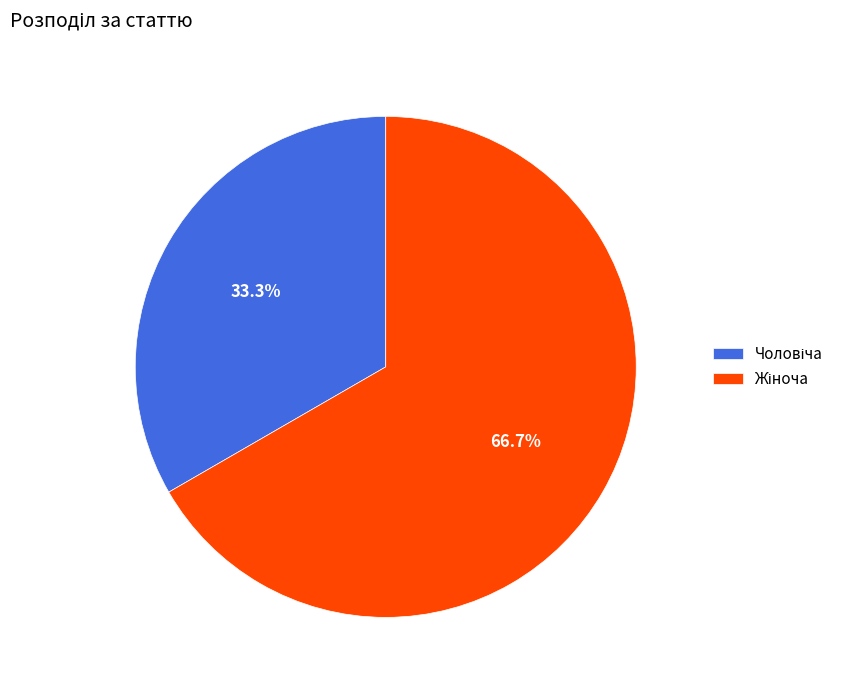

Does any single category account for the majority?

Yes